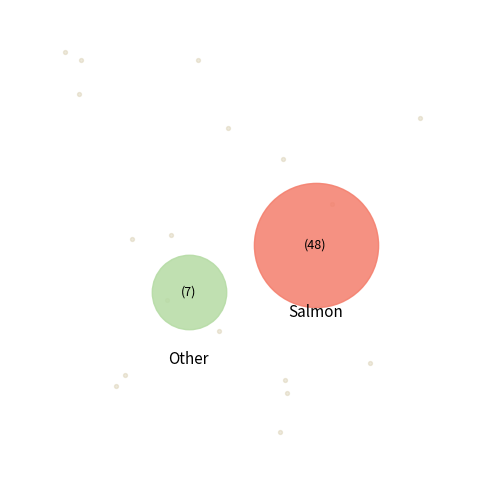

True or false: Audio Download accounts for 1% of the total.

False